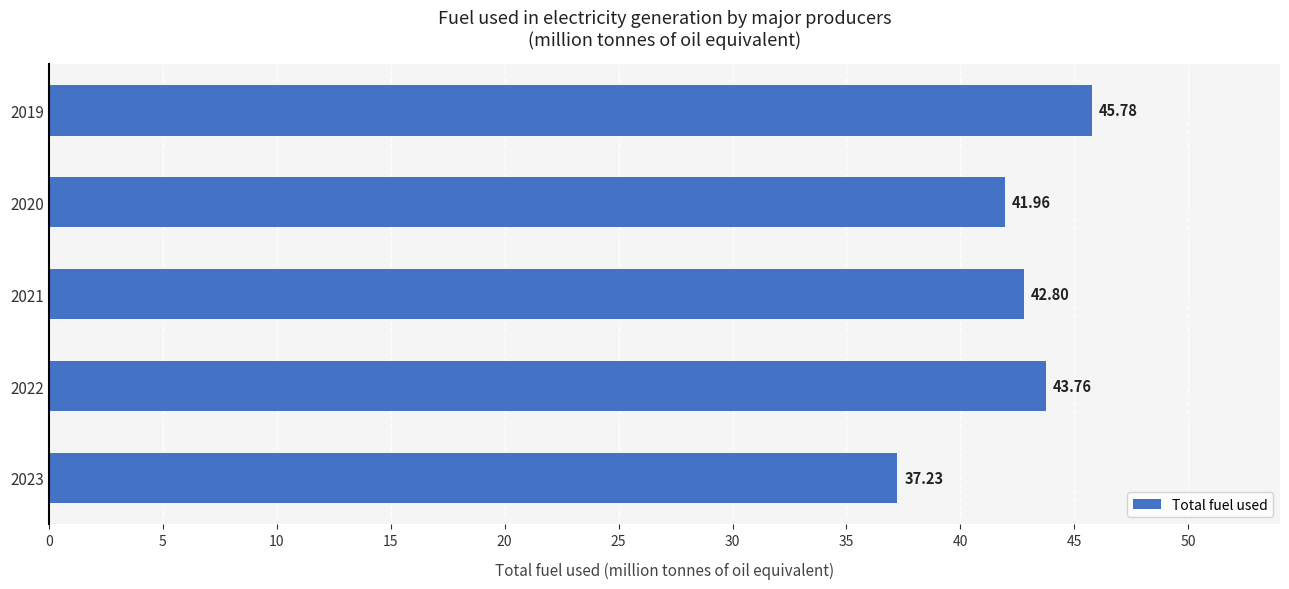

List the labels in order of value, largest first.

2019, 2022, 2021, 2020, 2023